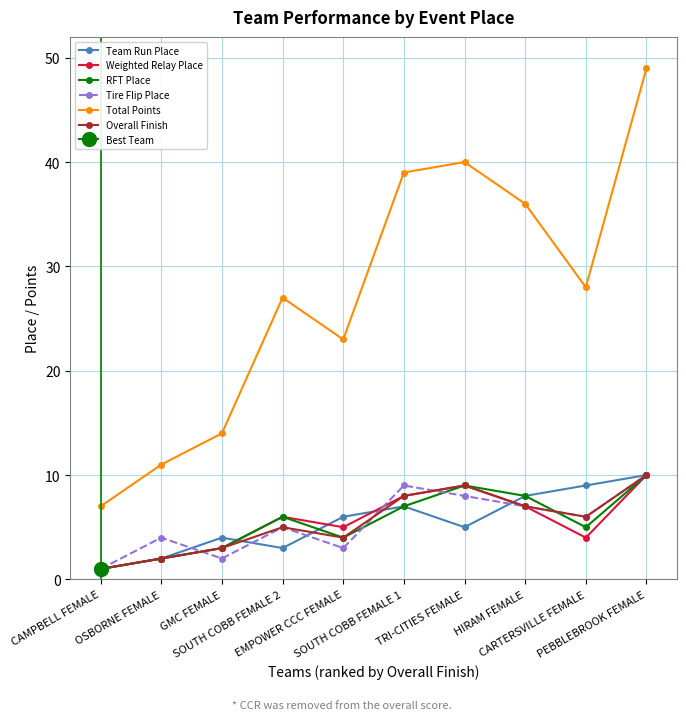

Where is the first local minimum for Overall Finish?

EMPOWER CCC FEMALE